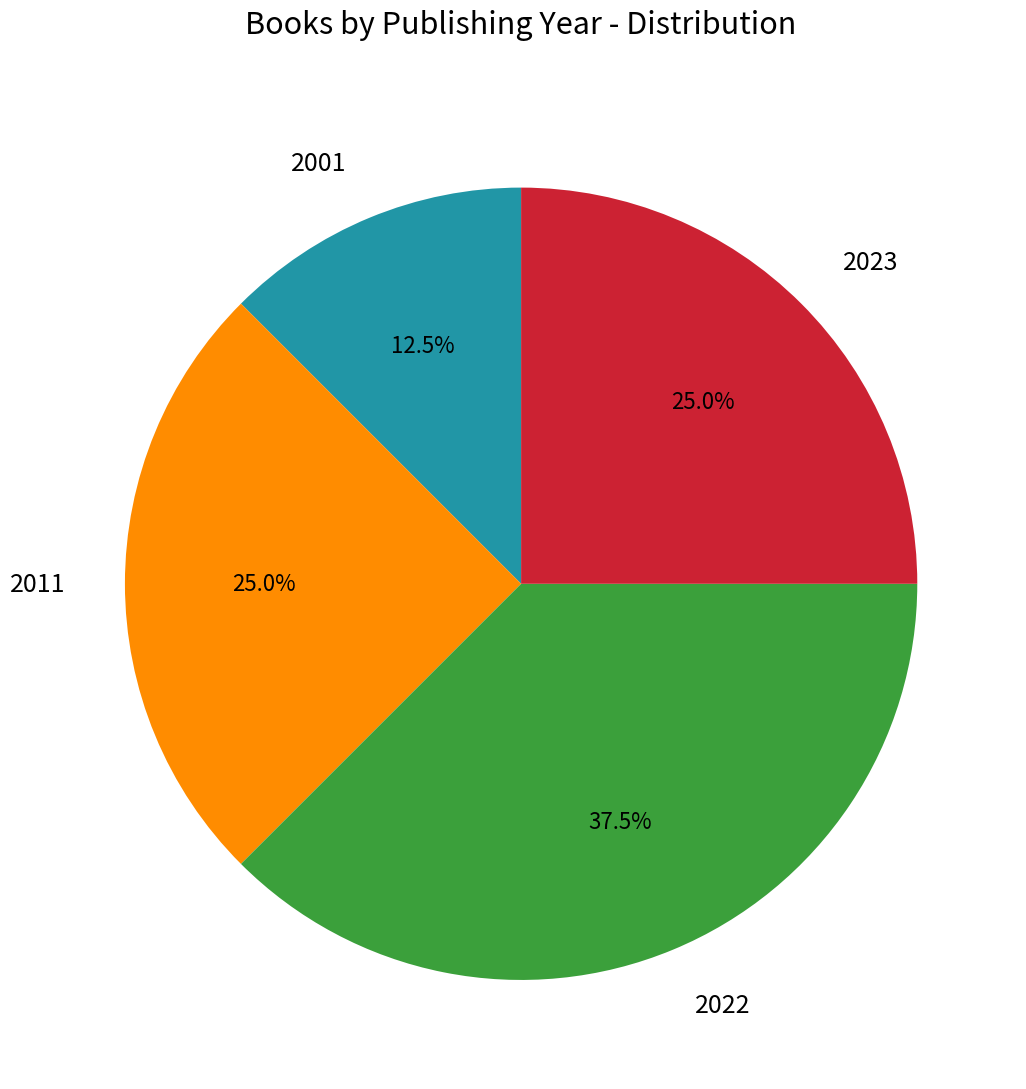

Is the sum of 2022 and 2011 greater than half?

Yes